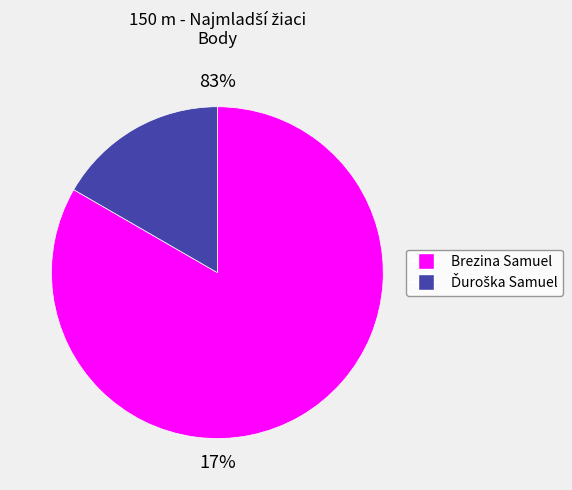

What percentage is the Ďuroška Samuel slice, to the nearest percent?

17%